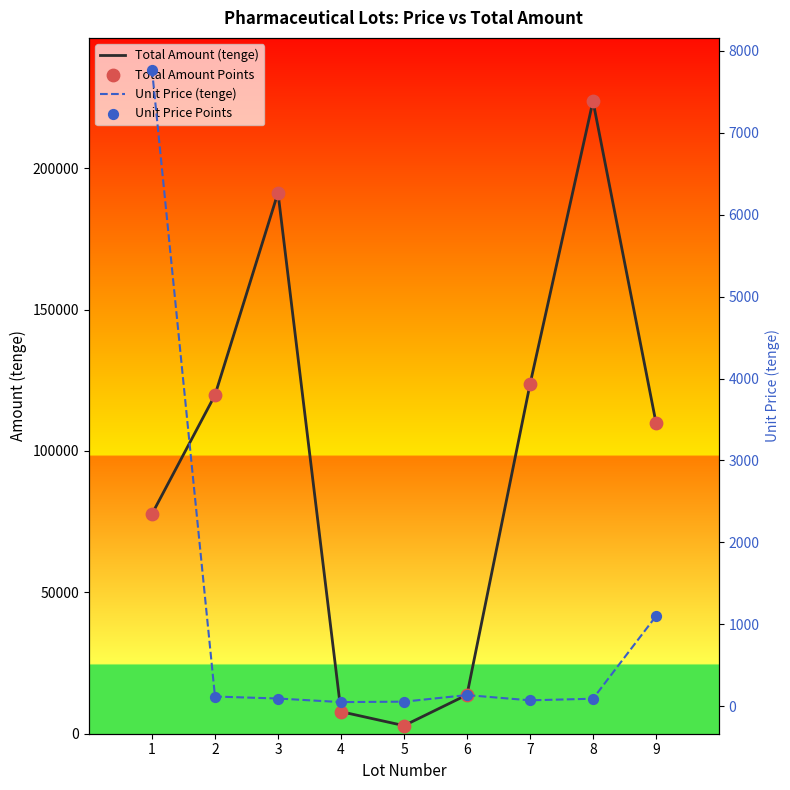

Which series contains the lowest Y value?

Unit Price (tenge)